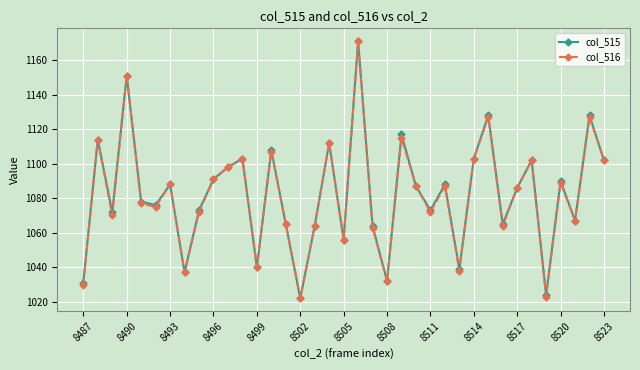

What is the difference between the maximum and second lowest values in the col_515 series?

147